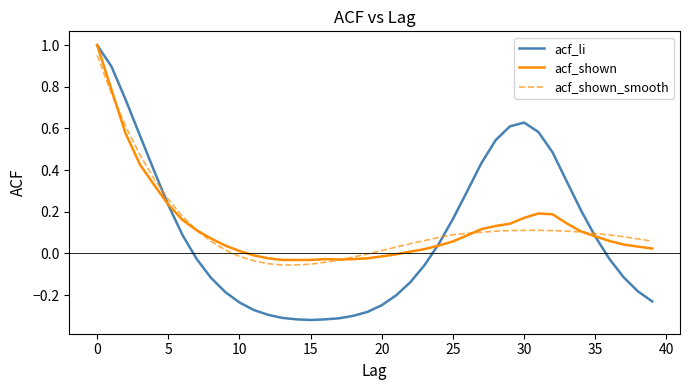

Does the chart have visible grid lines?

No